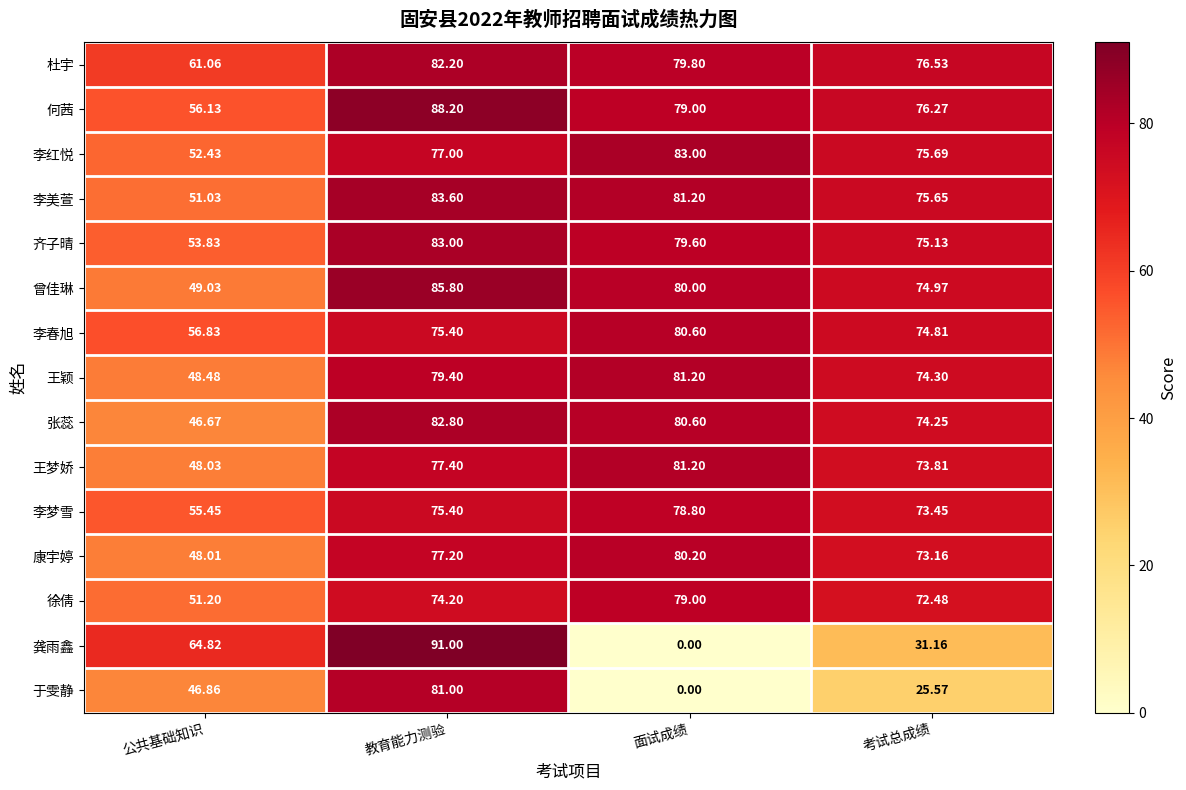

At which label is 王颖 closest to 64?

考试总成绩